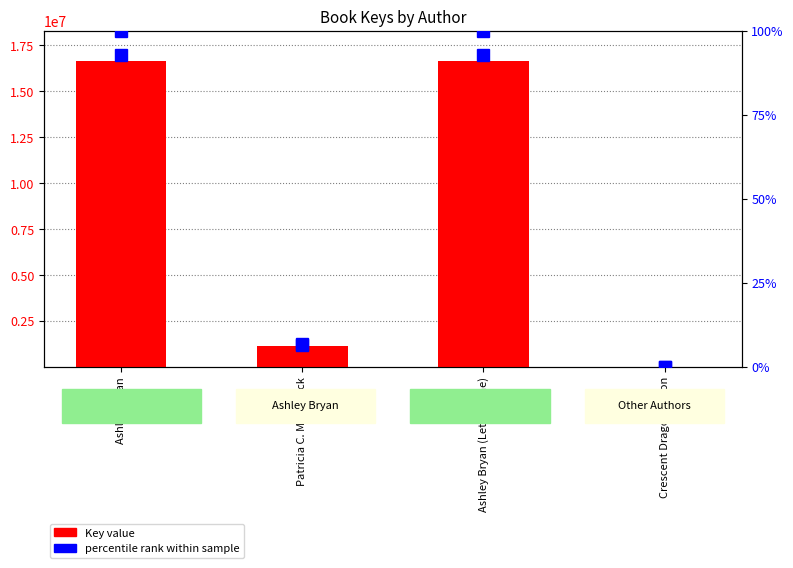

How many distinct data groups are displayed?

2